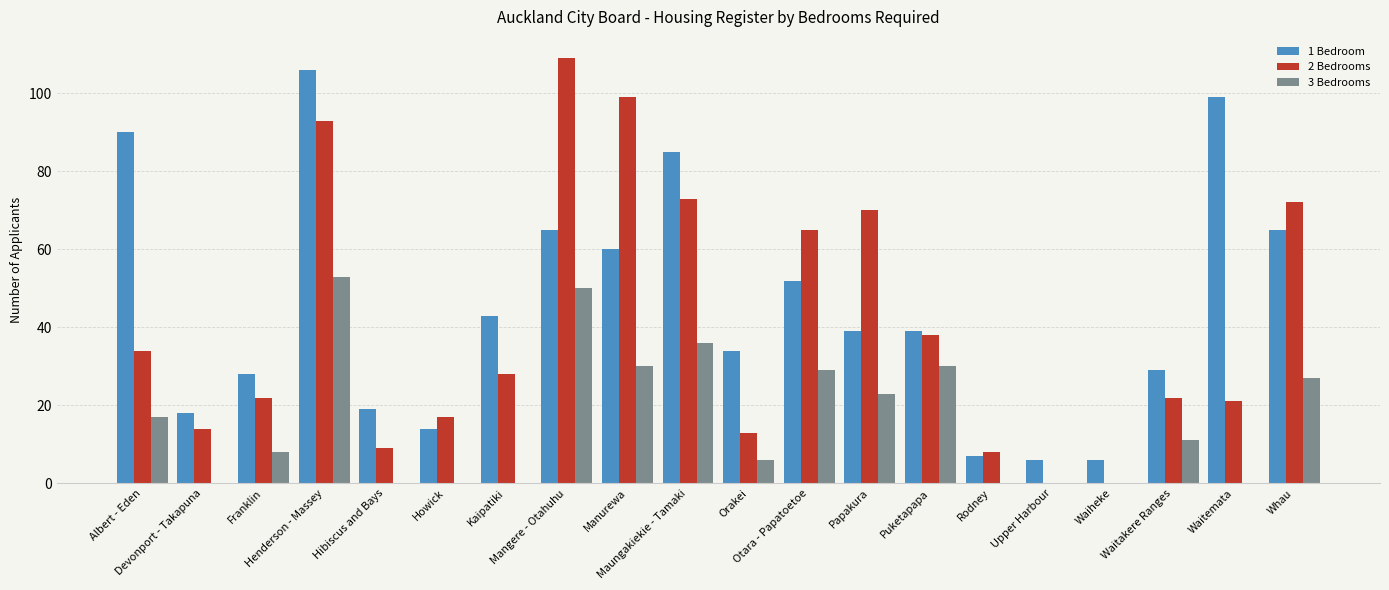

How many groups of bars are there?

20